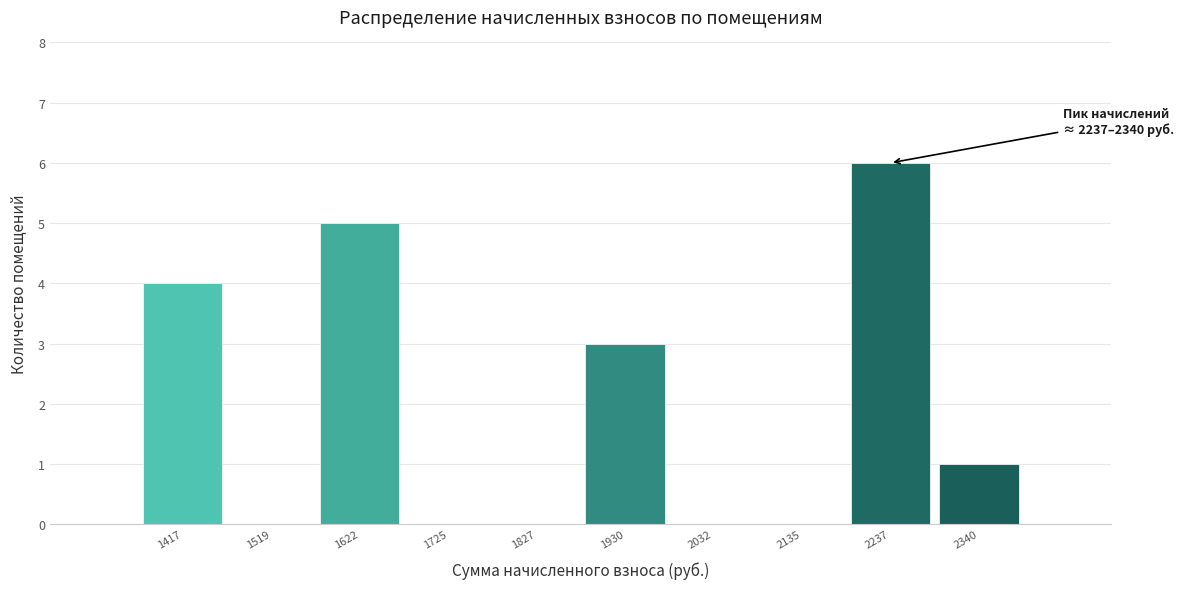

Reading left to right, what are all the values shown in this chart?

1417=4	1519=0	1622=5	1725=0	1827=0	1930=3	2032=0	2135=0	2237=6	2340=1